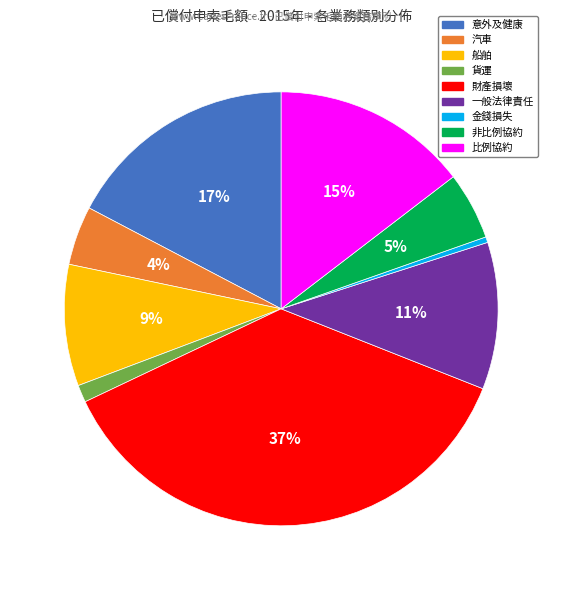

Rank the categories by value from highest to lowest.

財產損壞, 意外及健康, 比例協約, 一般法律責任, 船舶, 非比例協約, 汽車, 貨運, 金錢損失